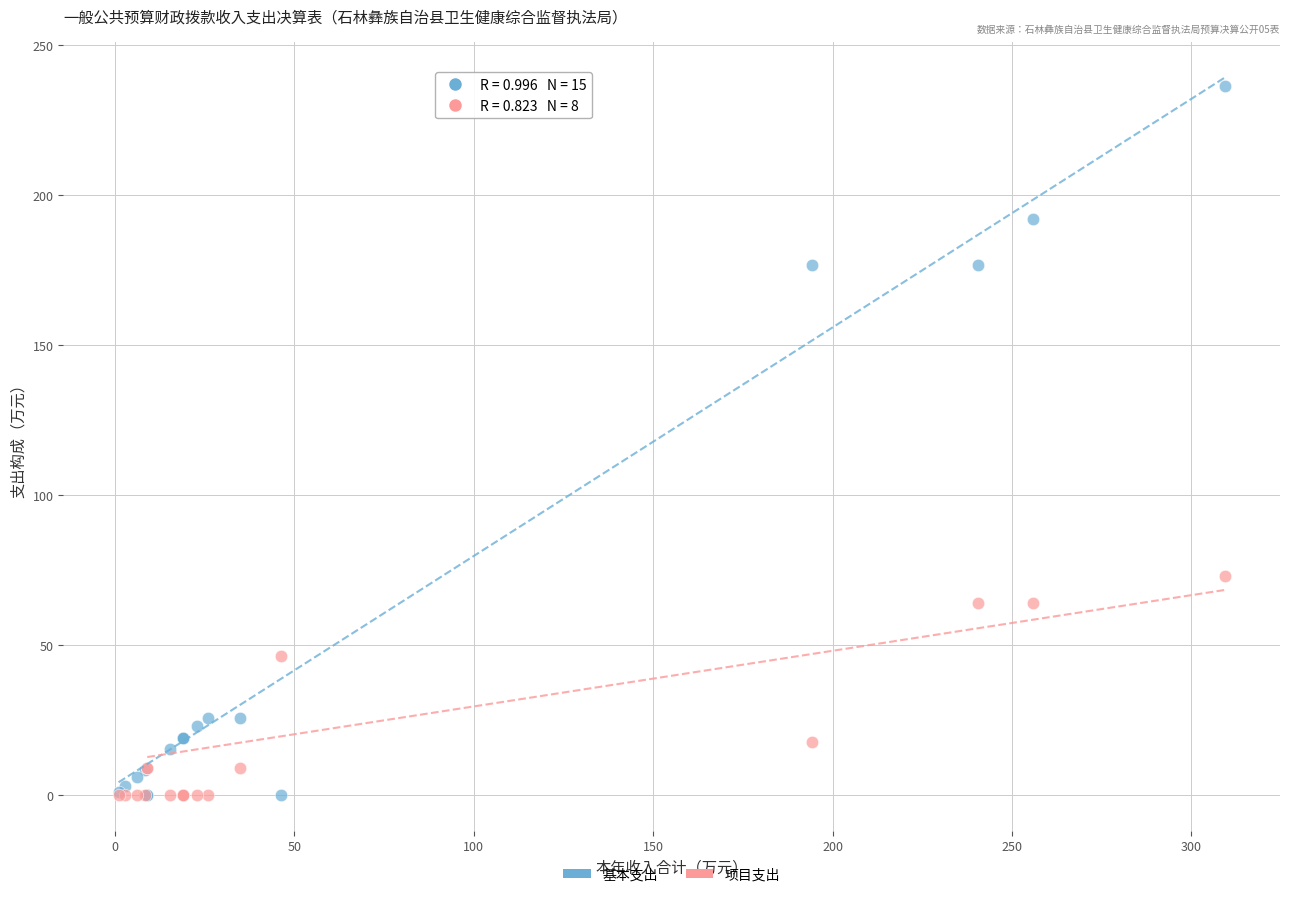

In the 基本支出 series, what Y value is closest to 118?

176.6